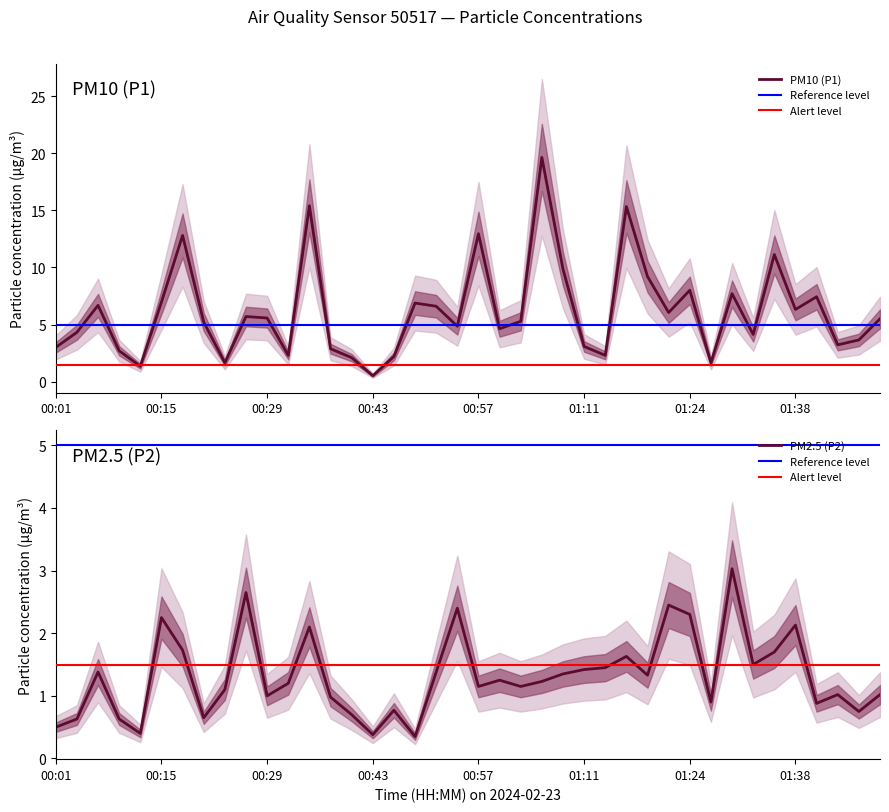

How many lines are shown in the chart?

2